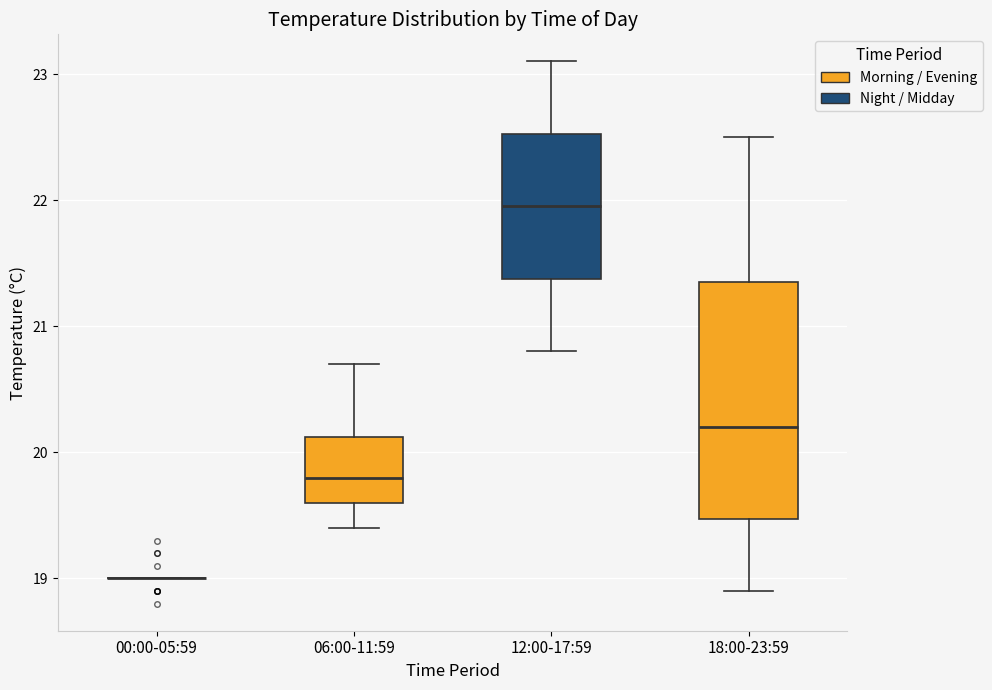

Comparing the boxes themselves (not the whiskers), which one is the tallest?

18:00-23:59